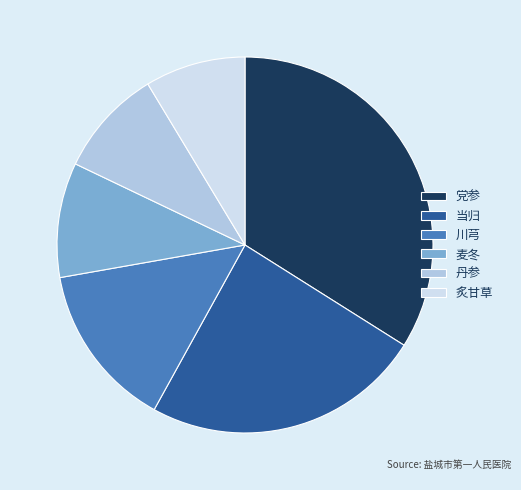

Approximately how many times larger is the value at 炙甘草 compared to 川芎?

0.6